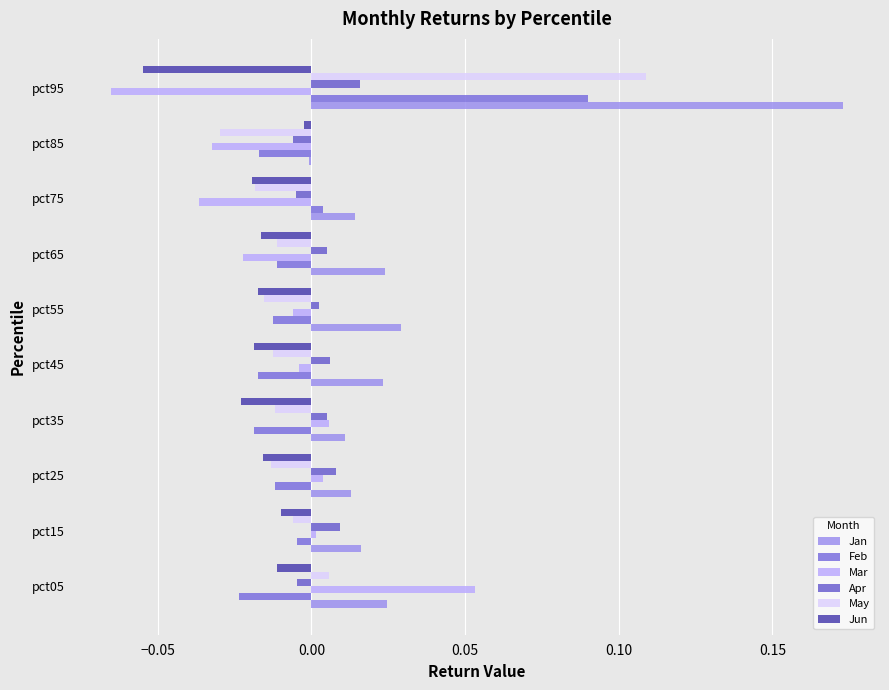

Where is Apr nearest to the value 0?

pct55